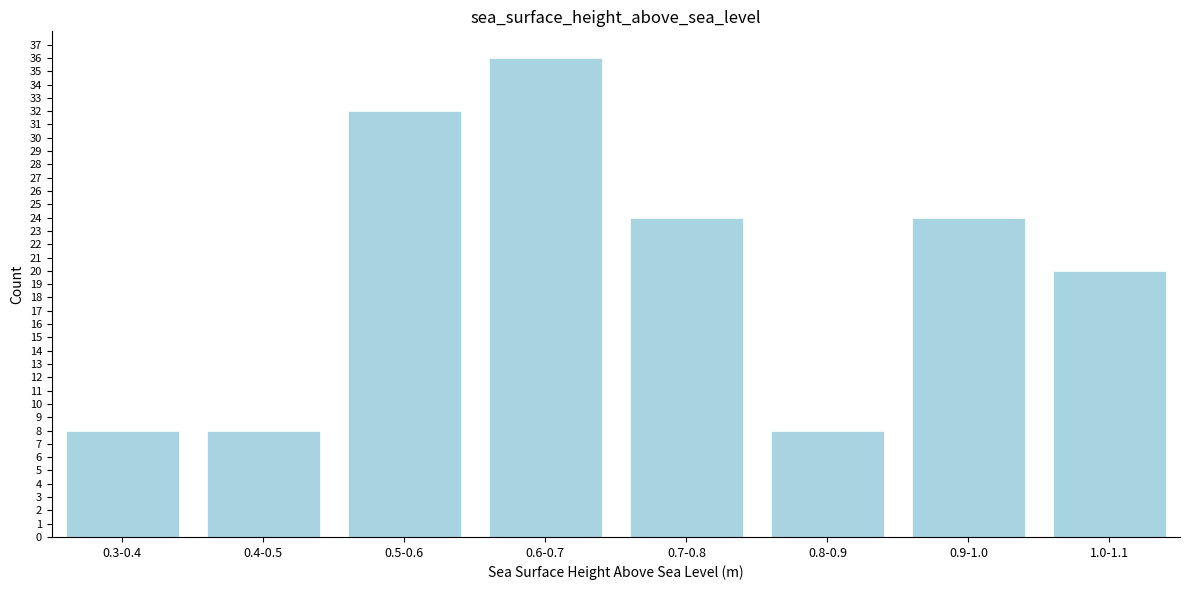

Reading left to right, transcribe all the data shown in this chart.

0.3-0.4=8	0.4-0.5=8	0.5-0.6=32	0.6-0.7=36	0.7-0.8=24	0.8-0.9=8	0.9-1.0=24	1.0-1.1=20